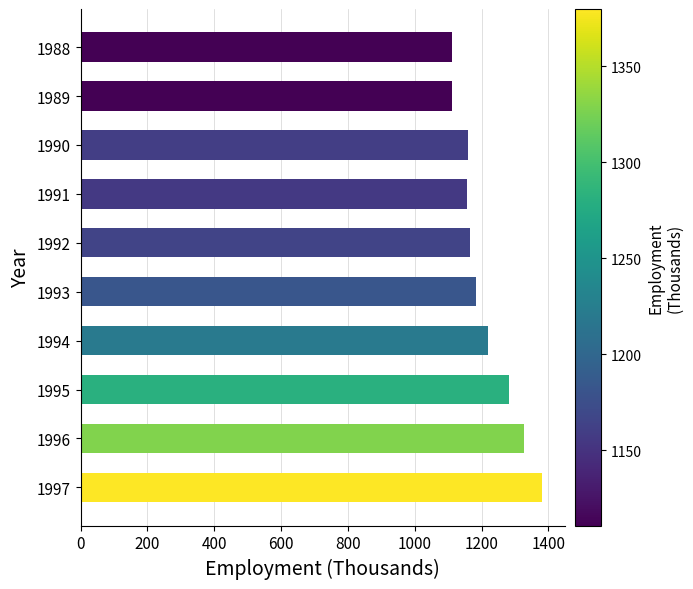

What is the average value?

1209.6